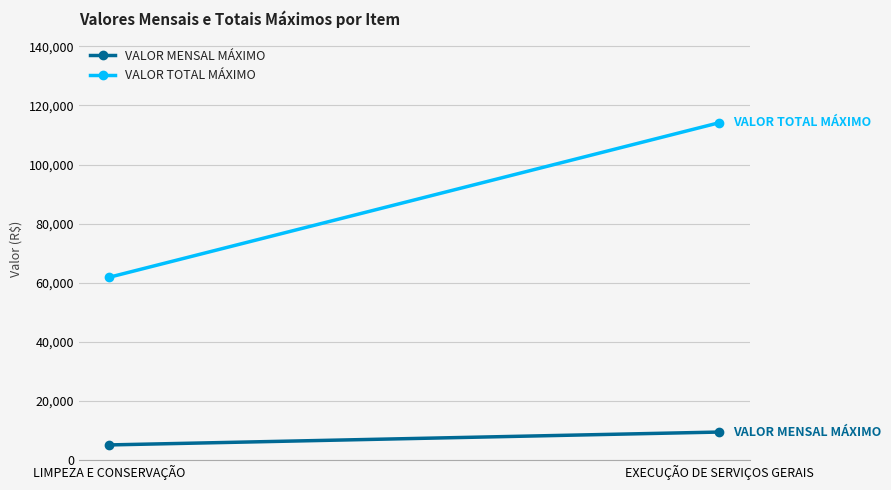

At which label does VALOR TOTAL MÁXIMO first exceed 114128?

EXECUÇÃO DE SERVIÇOS GERAIS